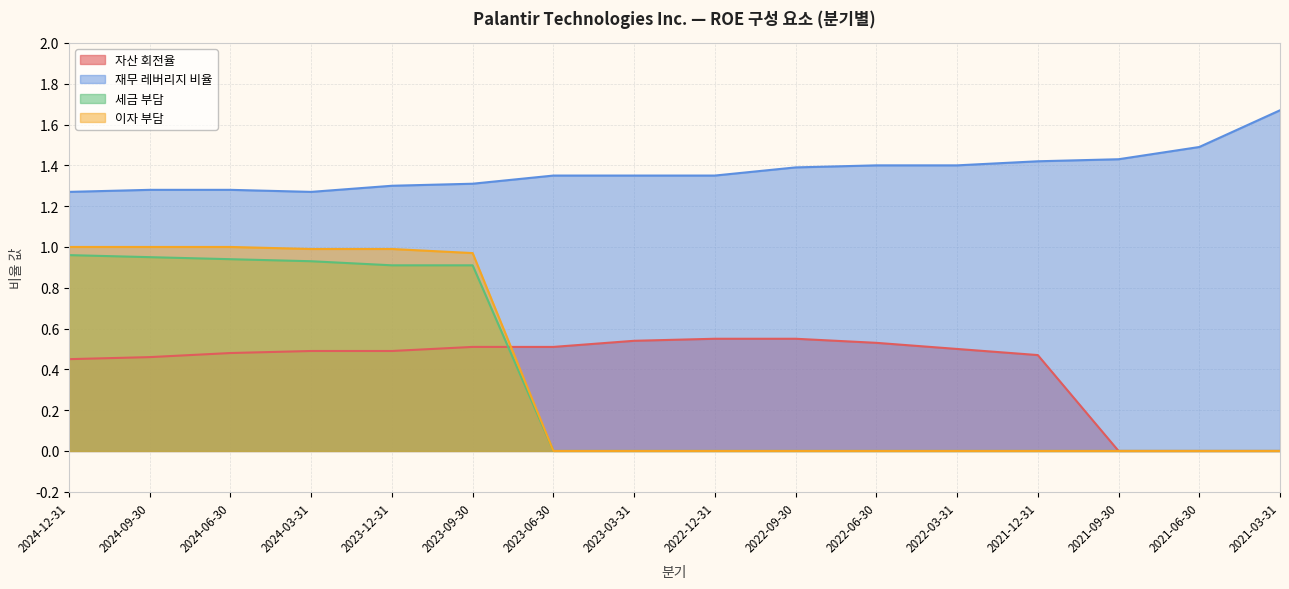

What is the difference between the 세금 부담 values at 2024-03-31 and 2023-03-31?

0.9